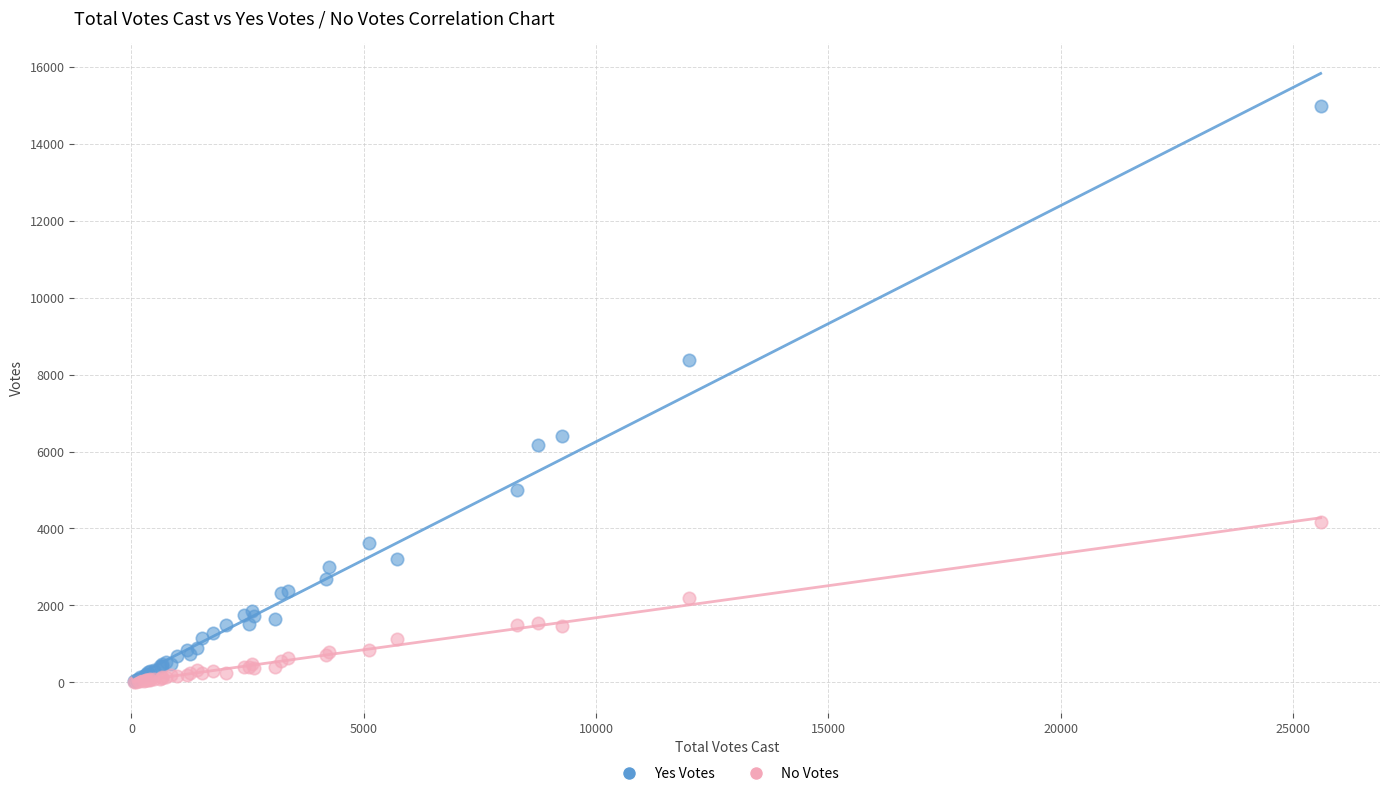

What are all the series names shown in the legend?

Yes Votes, No Votes